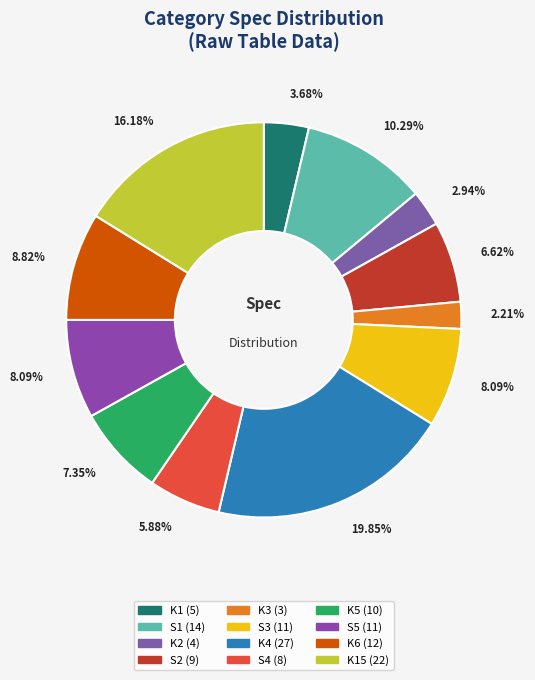

Which category has the biggest portion of the pie?

K4